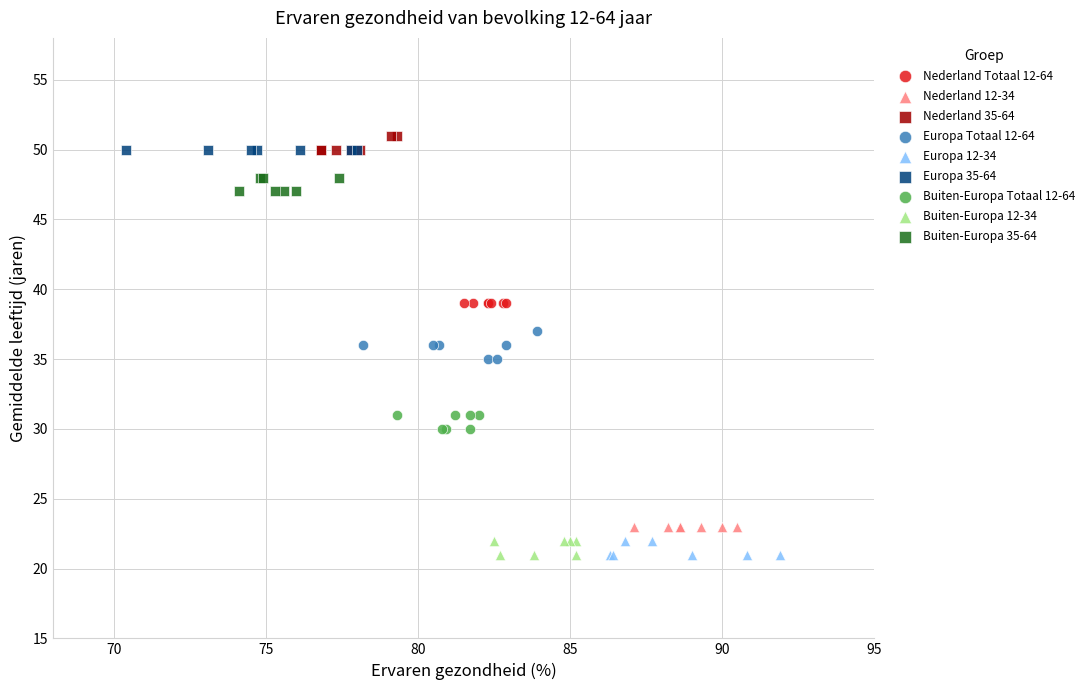

What are all the series names shown in the legend?

Nederland Totaal 12-64, Nederland 12-34, Nederland 35-64, Europa Totaal 12-64, Europa 12-34, Europa 35-64, Buiten-Europa Totaal 12-64, Buiten-Europa 12-34, Buiten-Europa 35-64